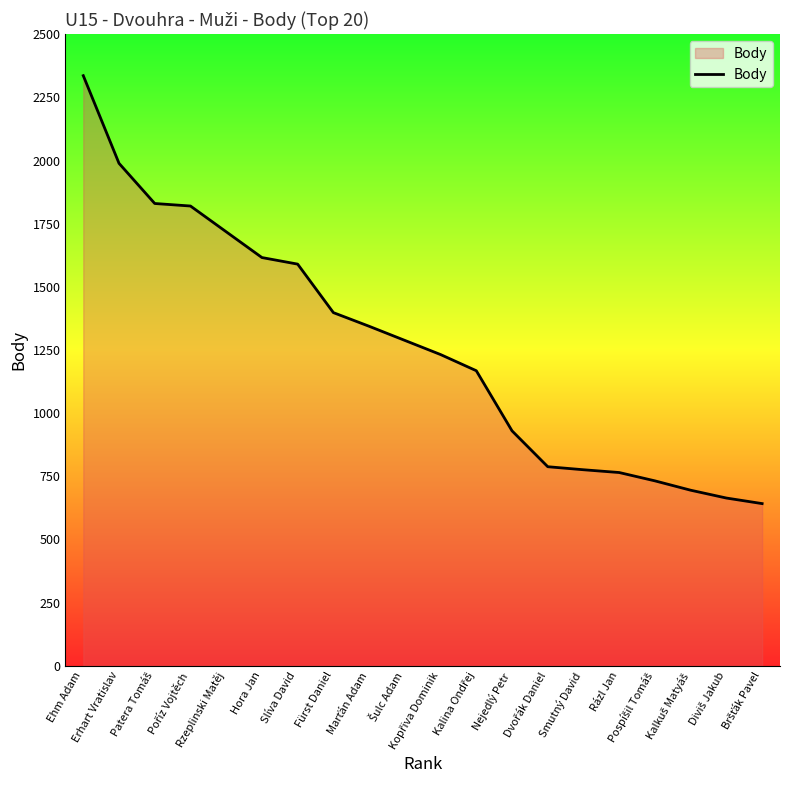

What is the smallest value displayed?

642